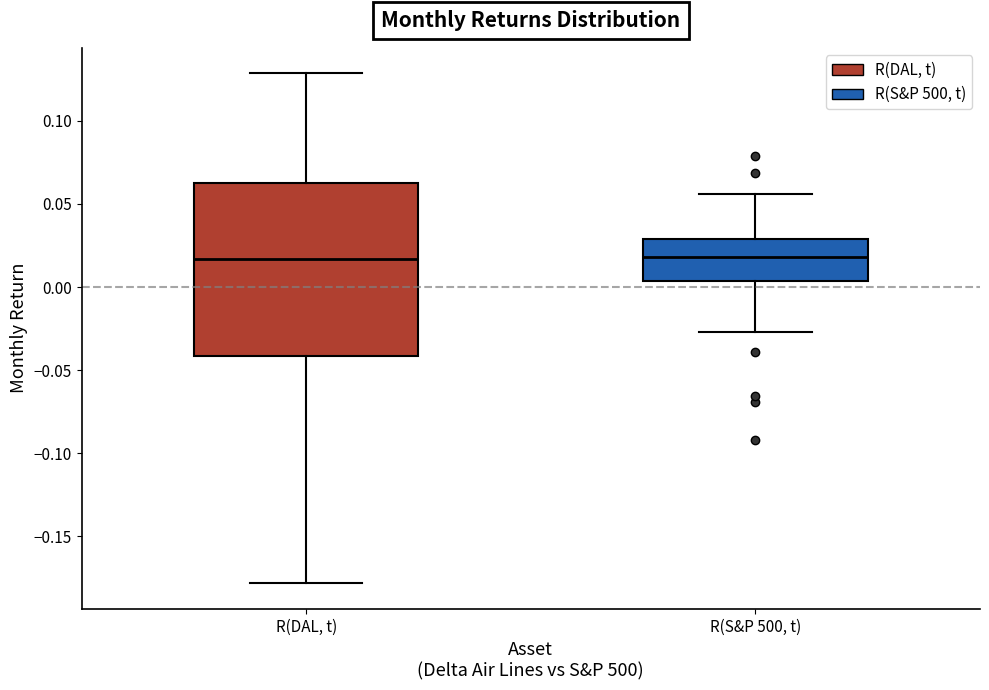

Where does the median line of the box for R(DAL, t) sit on the y-axis? The values are not printed on the chart, so give them approximately, as read against the axis.

0.015